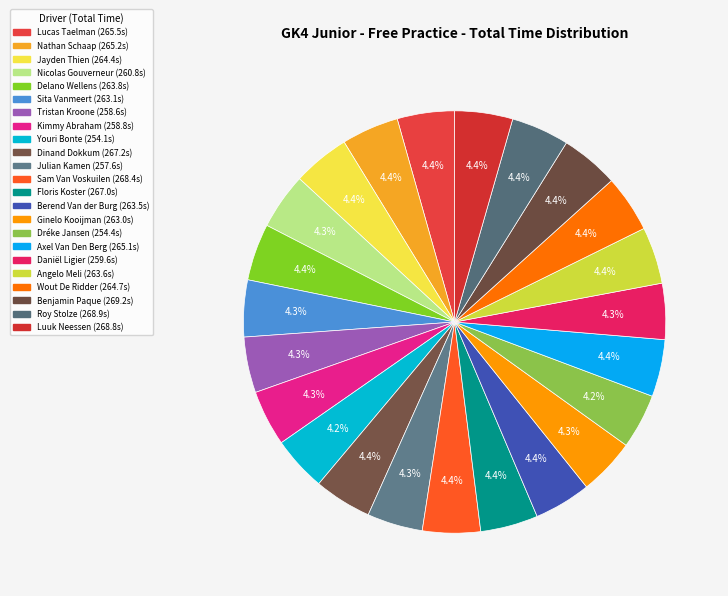

How many segments does this pie chart have?

23